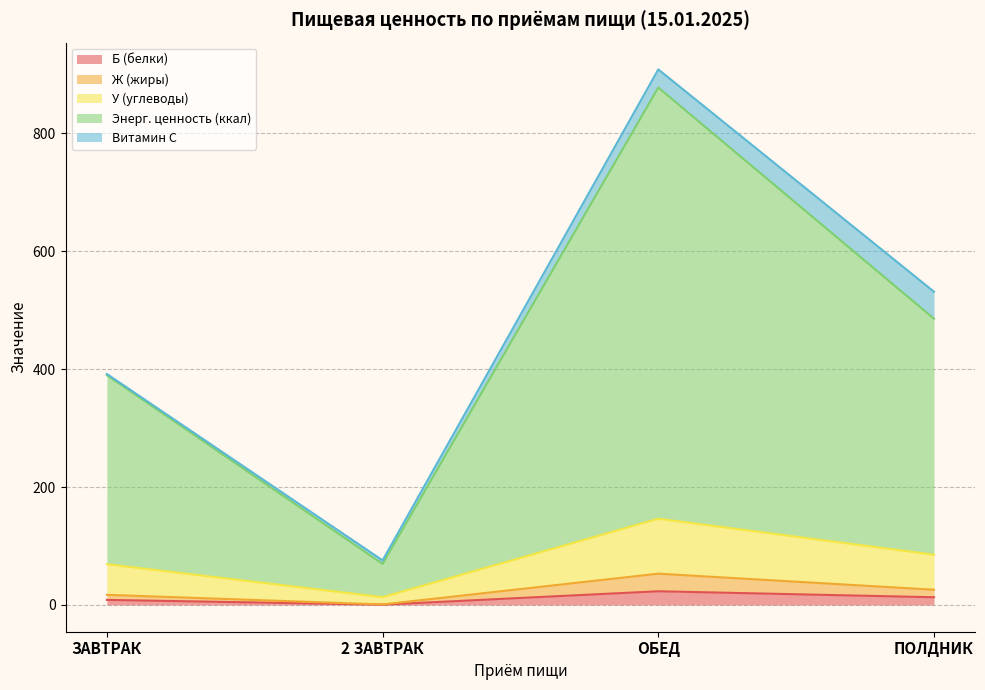

True or false: Б (белки) and Ж (жиры) intersect in this chart.

False